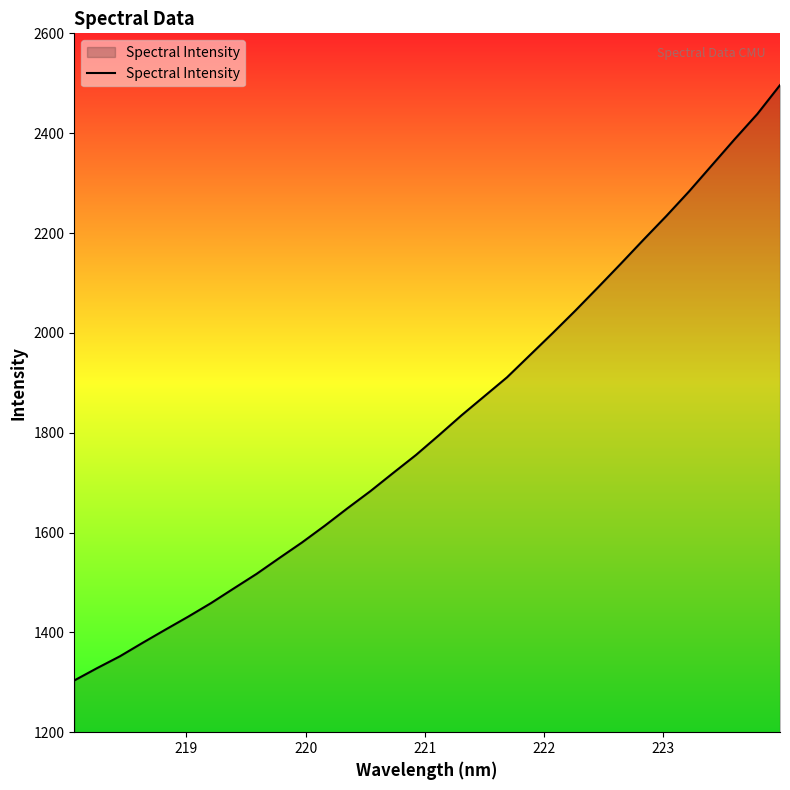

Reading left to right, list all the values displayed in this chart.

1303.7	1328.4	1352.0	1379.1	1405.5	1431.5	1458.6	1488.0	1517.2	1549.0	1580.3	1613.9	1648.9	1683.0	1719.4	1755.4	1794.7	1834.8	1872.9	1911.0	1955.1	1999.3	2044.5	2091.1	2138.5	2186.7	2234.0	2283.3	2335.5	2387.7	2438.3	2496.3